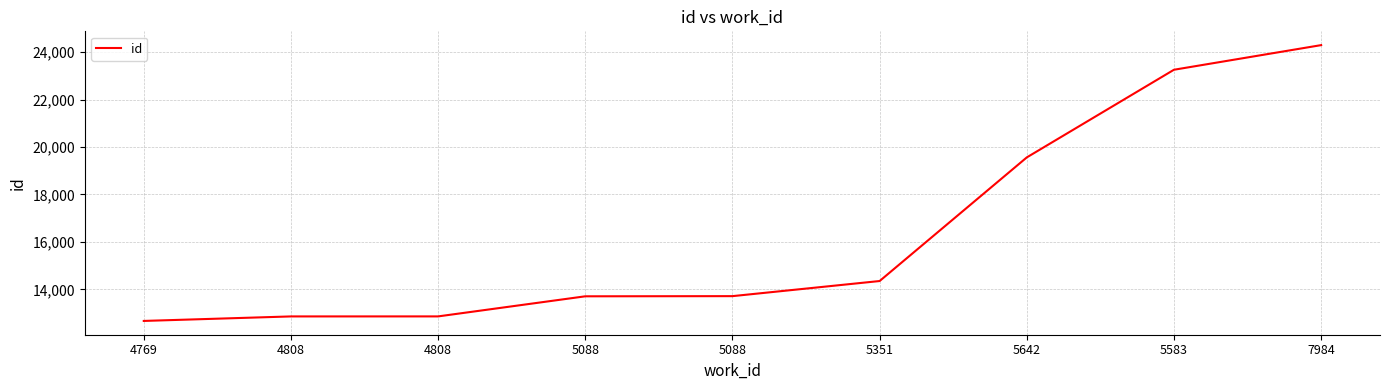

What is the ratio of the value at 5088 to the value at 4808?

1.1